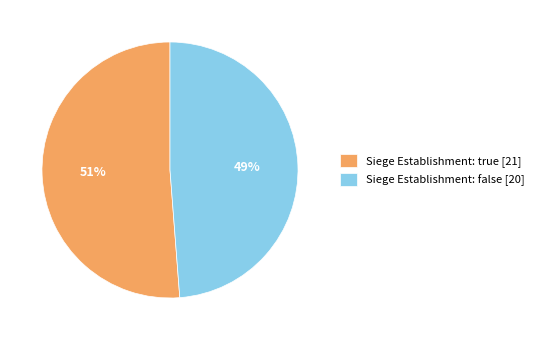

To the nearest percent, what is the average slice percentage?

50%